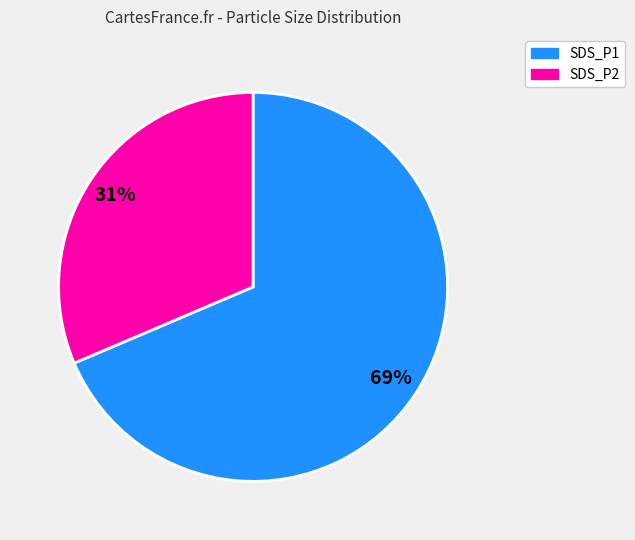

What is the largest slice in the pie chart?

SDS_P1